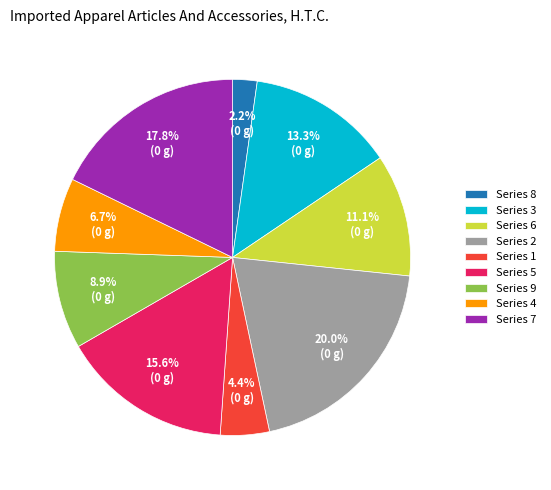

Which slice is the smallest?

Series 8